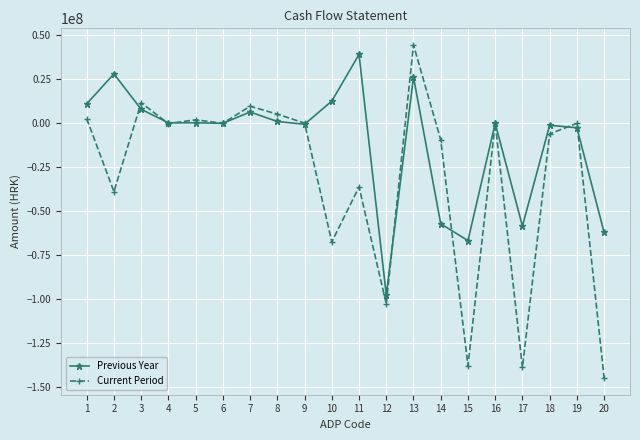

The Current Period series shows 44540231.0 at 13. True or false?

True